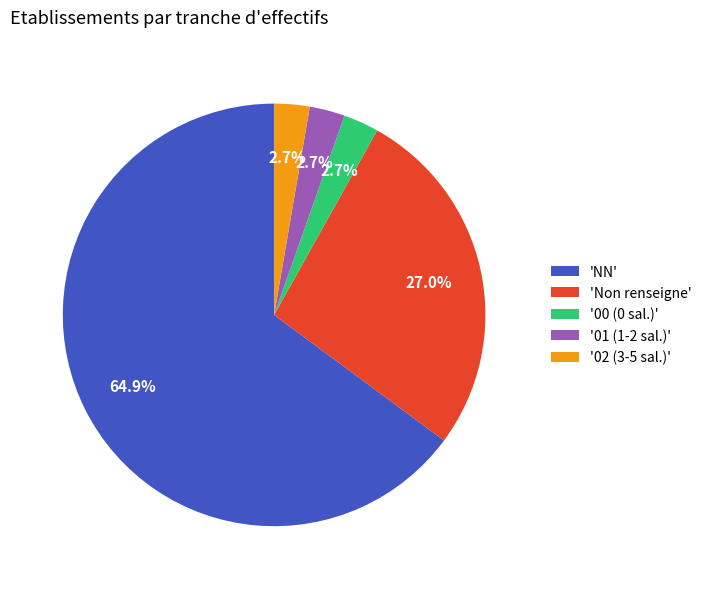

Between '01 (1-2 sal.)' and 'Non renseigne', which is larger?

'Non renseigne'